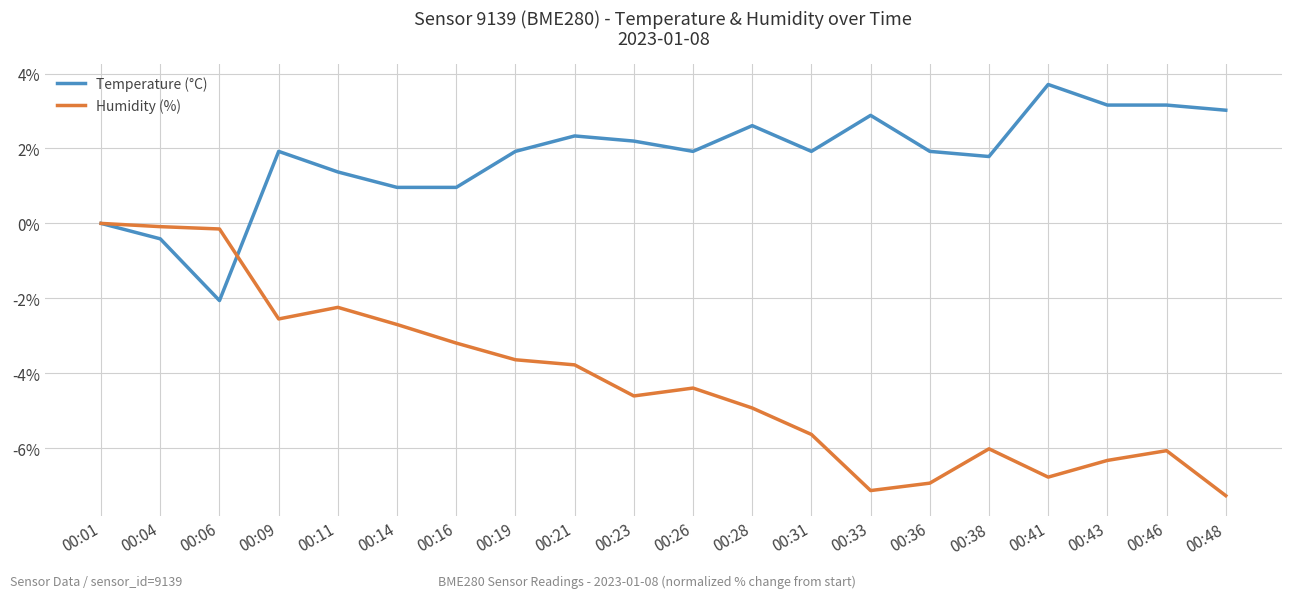

What is the spread (max minus min) of values at 00:26?

6.3